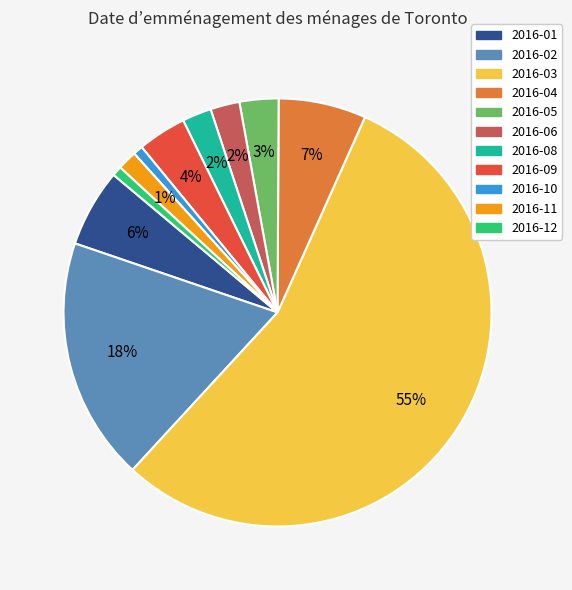

Which category has the biggest portion of the pie?

2016-03